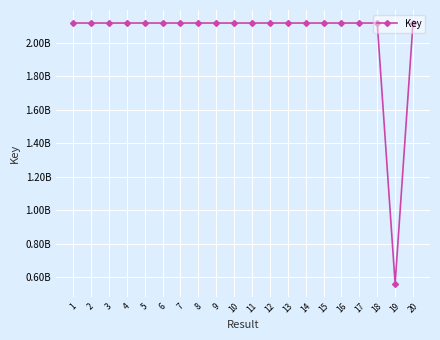

Which has a higher value, 4 or 8?

8